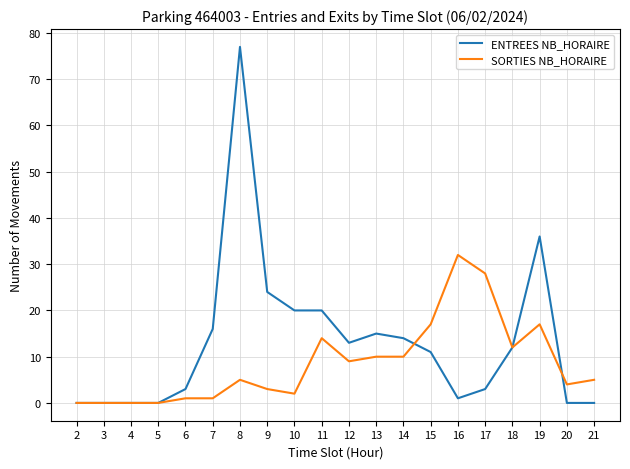

What is the greatest value displayed?

77